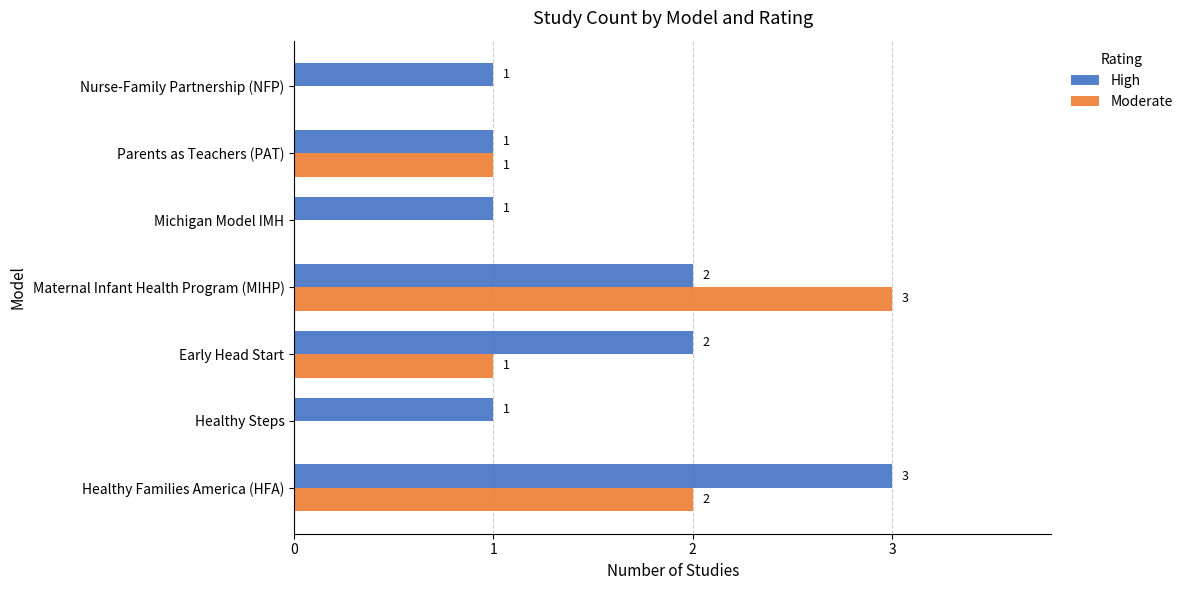

Which series has the largest total across all categories?

High